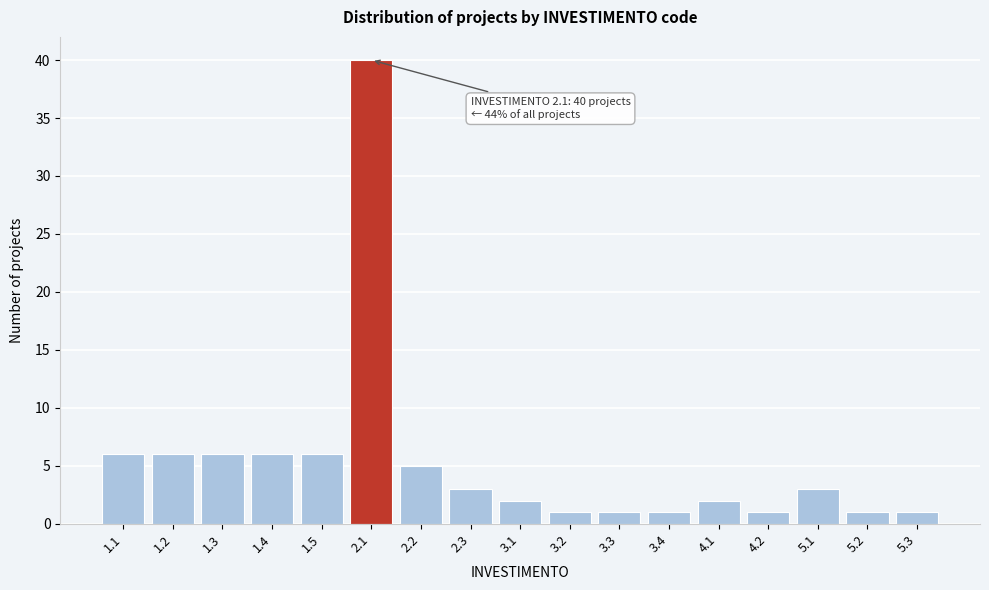

Reading left to right, list all the values displayed in this chart.

6	6	6	6	6	40	5	3	2	1	1	1	2	1	3	1	1